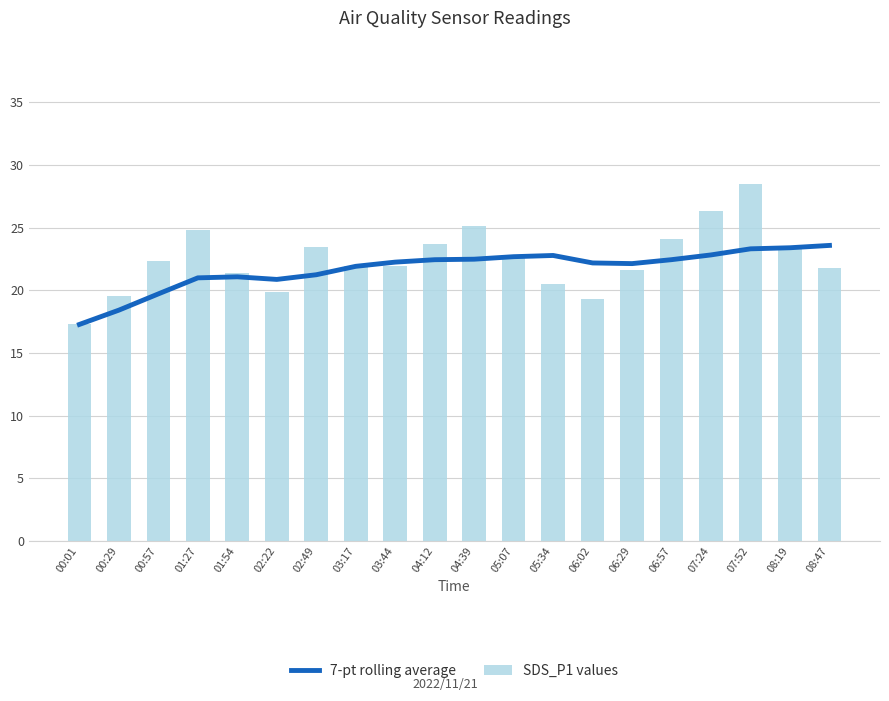

What is the difference between the maximum and minimum values in the SDS_P1 values series?

11.2